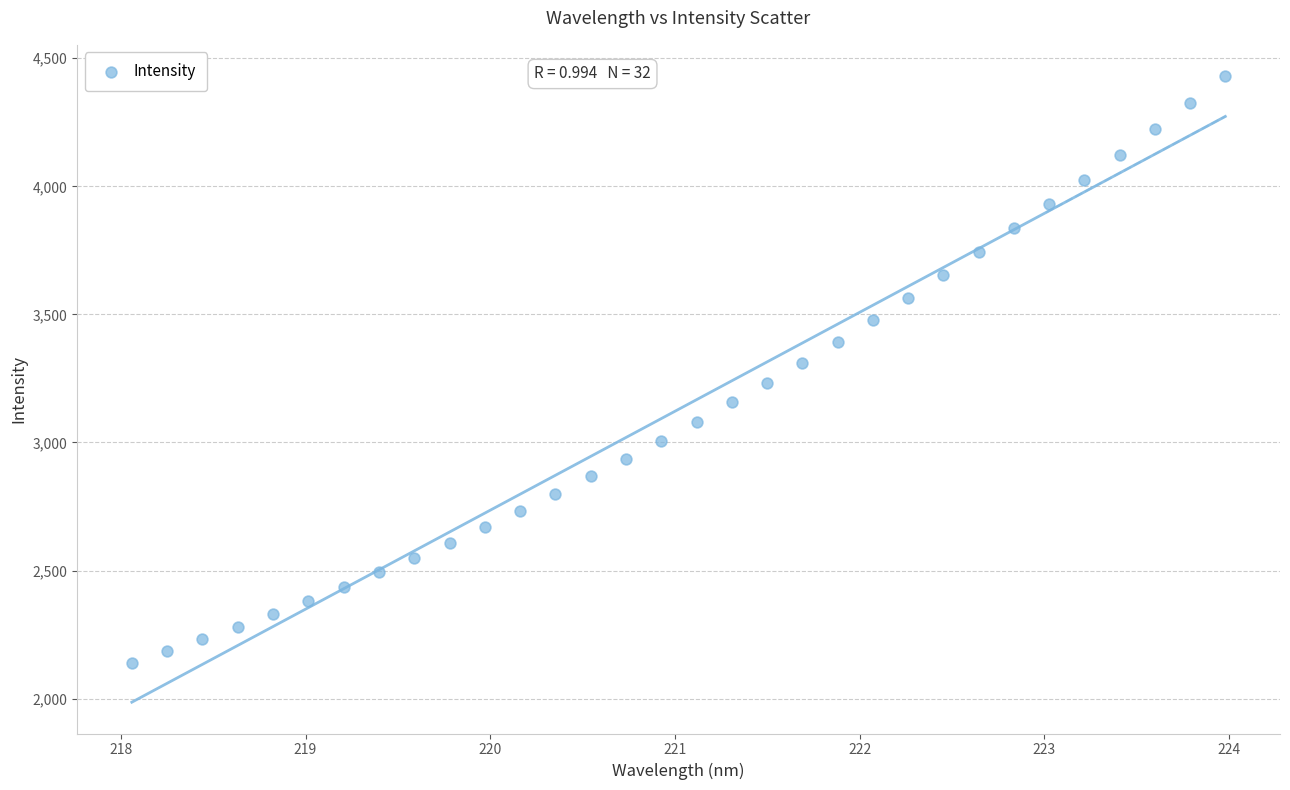

What is the range of X values (max minus min)?

5.9